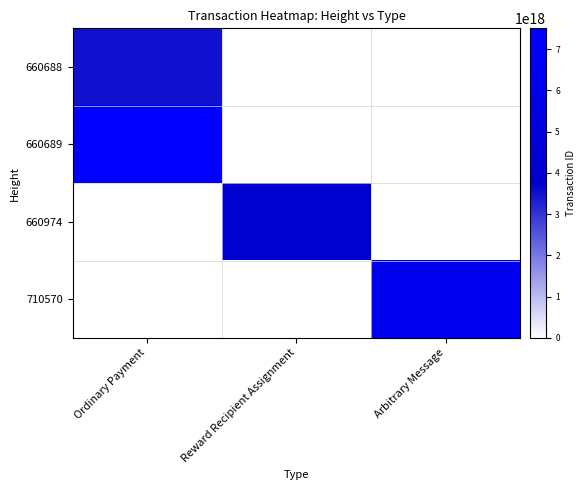

True or false: 660688 has a value of 2146665139286453760 at Reward Recipient Assignment.

False